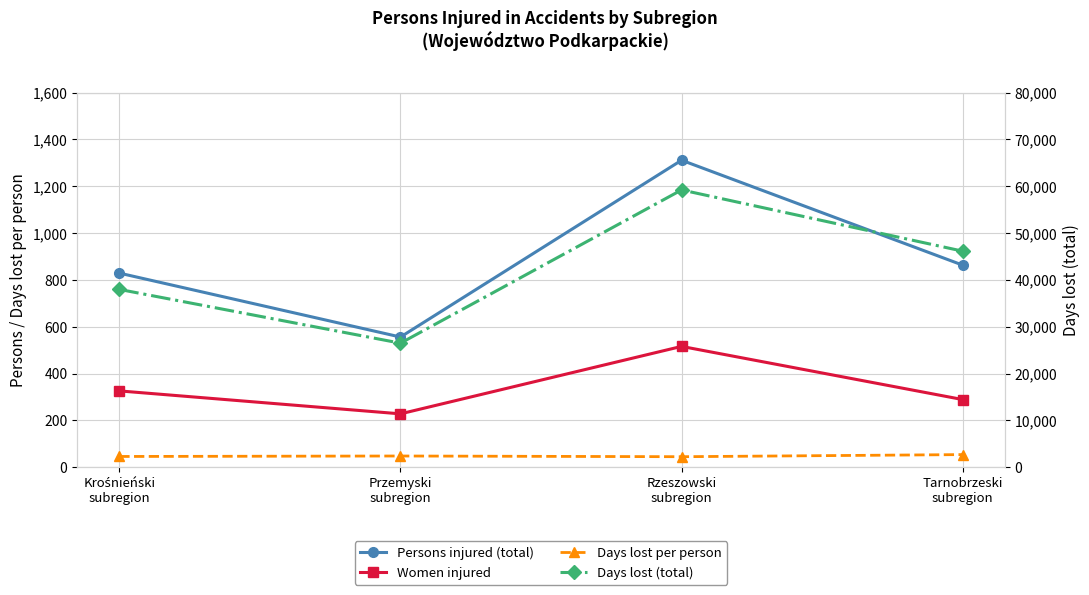

How many categories are shown in the chart?

4